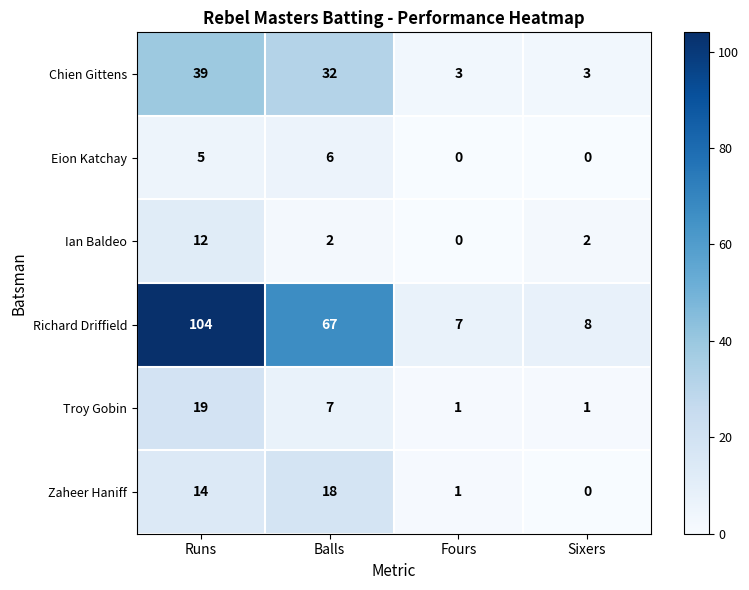

Reading left to right, extract all data points from this chart.

Chien Gittens: 39	32	3	3
Eion Katchay: 5	6	0	0
Ian Baldeo: 12	2	0	2
Richard Driffield: 104	67	7	8
Troy Gobin: 19	7	1	1
Zaheer Haniff: 14	18	1	0